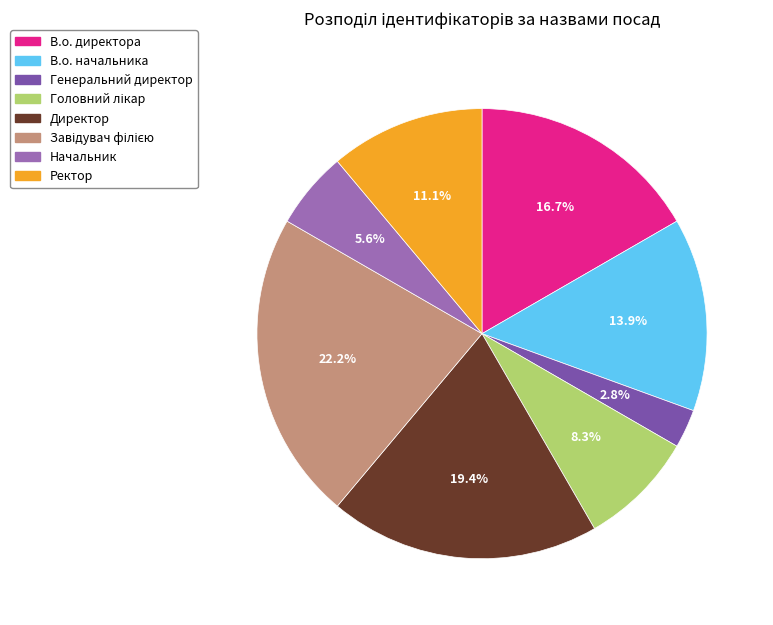

Count the number of slices in the pie.

8